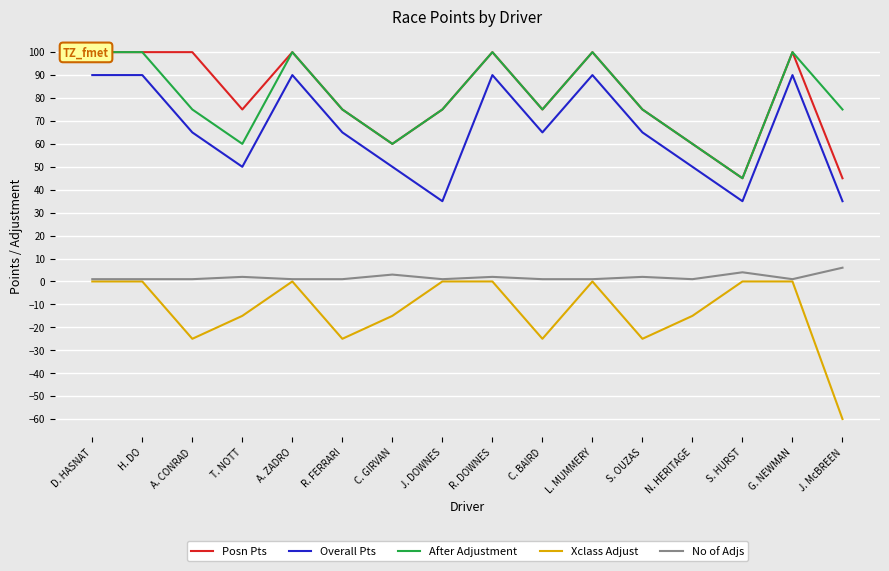

Reading left to right, what are all the values shown in this chart?

Posn Pts: D. HASNAT=100	H. DO=100	A. CONRAD=100	T. NOTT=75	A. ZADRO=100	R. FERRARI=75	C. GIRVAN=60	J. DOWNES=75	R. DOWNES=100	C. BAIRD=75	L. MUMMERY=100	S. OUZAS=75	N. HERITAGE=60	S. HURST=45	G. NEWMAN=100	J. McBREEN=45
Overall Pts: D. HASNAT=90	H. DO=90	A. CONRAD=65	T. NOTT=50	A. ZADRO=90	R. FERRARI=65	C. GIRVAN=50	J. DOWNES=35	R. DOWNES=90	C. BAIRD=65	L. MUMMERY=90	S. OUZAS=65	N. HERITAGE=50	S. HURST=35	G. NEWMAN=90	J. McBREEN=35
After Adjustment: D. HASNAT=100	H. DO=100	A. CONRAD=75	T. NOTT=60	A. ZADRO=100	R. FERRARI=75	C. GIRVAN=60	J. DOWNES=75	R. DOWNES=100	C. BAIRD=75	L. MUMMERY=100	S. OUZAS=75	N. HERITAGE=60	S. HURST=45	G. NEWMAN=100	J. McBREEN=75
Xclass Adjust: D. HASNAT=0	H. DO=0	A. CONRAD=-25	T. NOTT=-15	A. ZADRO=0	R. FERRARI=-25	C. GIRVAN=-15	J. DOWNES=0	R. DOWNES=0	C. BAIRD=-25	L. MUMMERY=0	S. OUZAS=-25	N. HERITAGE=-15	S. HURST=0	G. NEWMAN=0	J. McBREEN=-60
No of Adjs: D. HASNAT=1	H. DO=1	A. CONRAD=1	T. NOTT=2	A. ZADRO=1	R. FERRARI=1	C. GIRVAN=3	J. DOWNES=1	R. DOWNES=2	C. BAIRD=1	L. MUMMERY=1	S. OUZAS=2	N. HERITAGE=1	S. HURST=4	G. NEWMAN=1	J. McBREEN=6